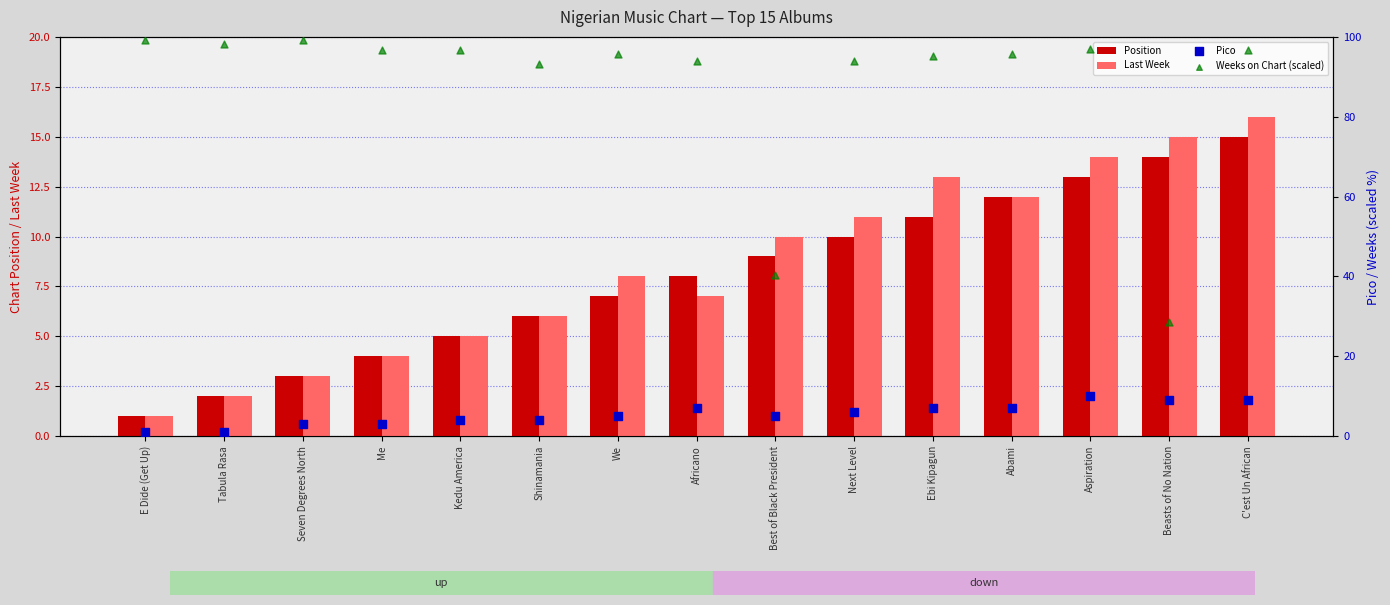

At how many categories does at least one series exceed 66?

13